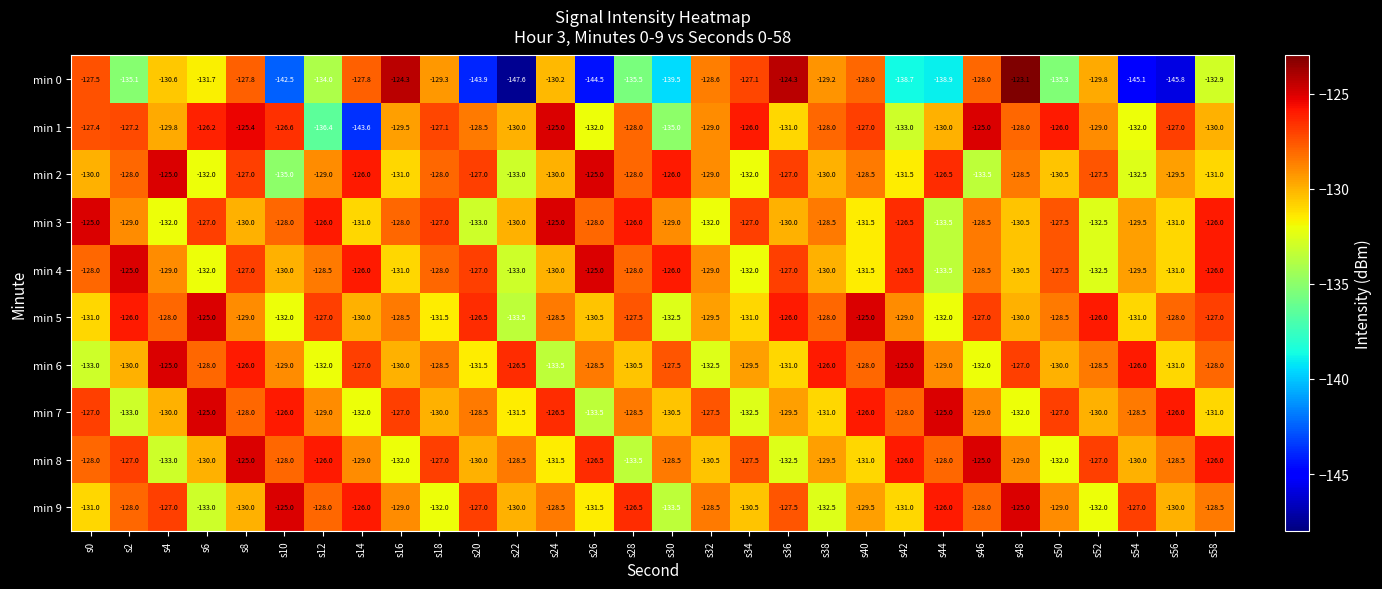

Which series has the widest spread of values?

min 0